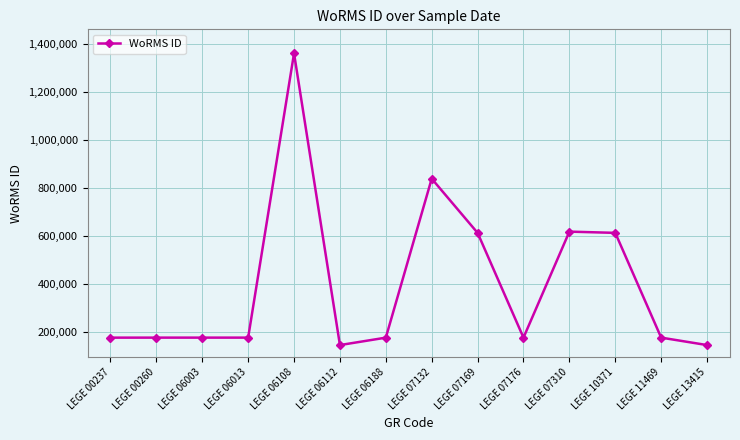

The chart shows a value of 177592 at LEGE 00260. True or false?

True